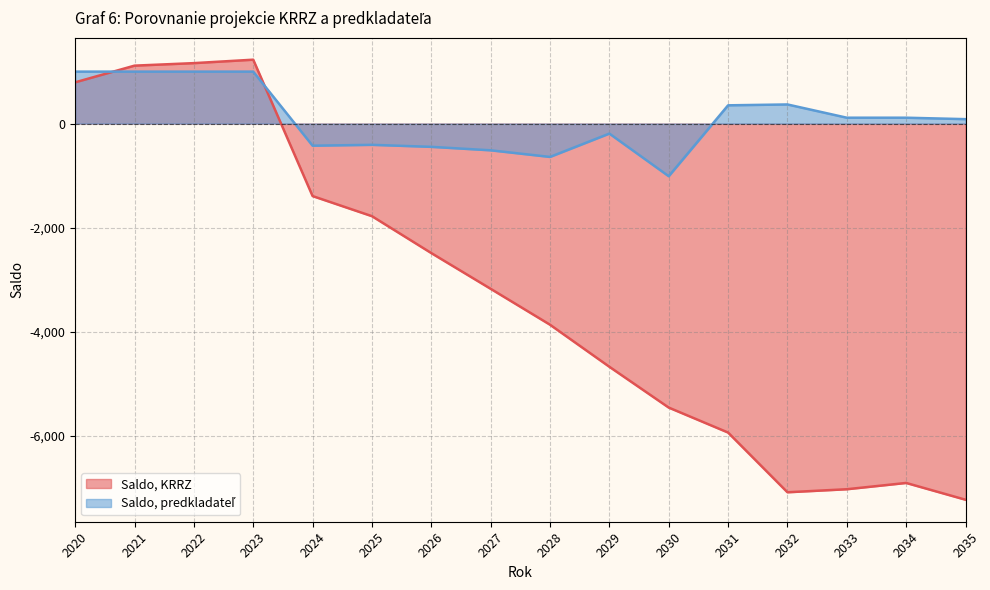

At which label does Saldo, KRRZ first exceed -3175?

2020